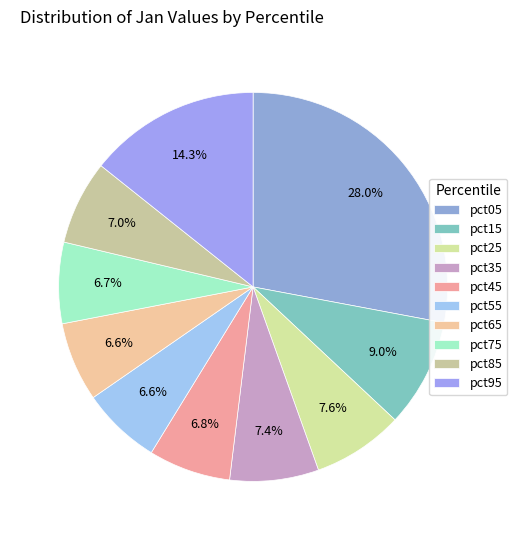

Count the number of slices in the pie.

10